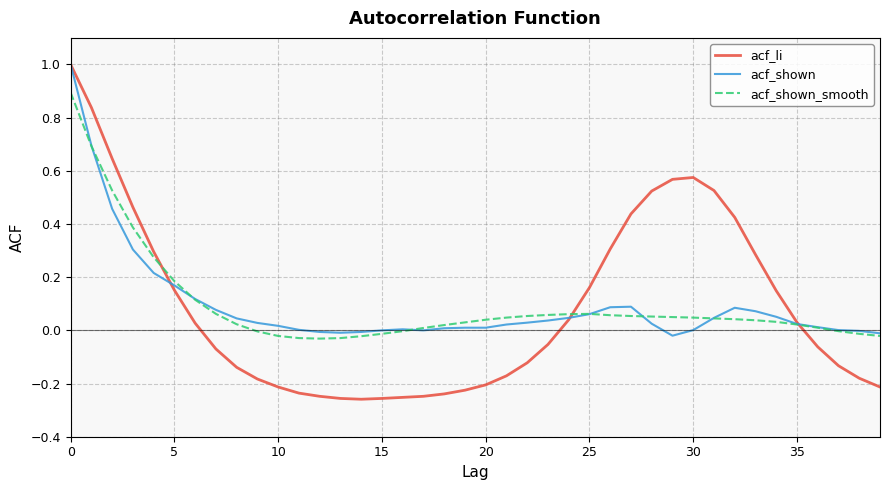

What is the greatest value displayed?

1.0